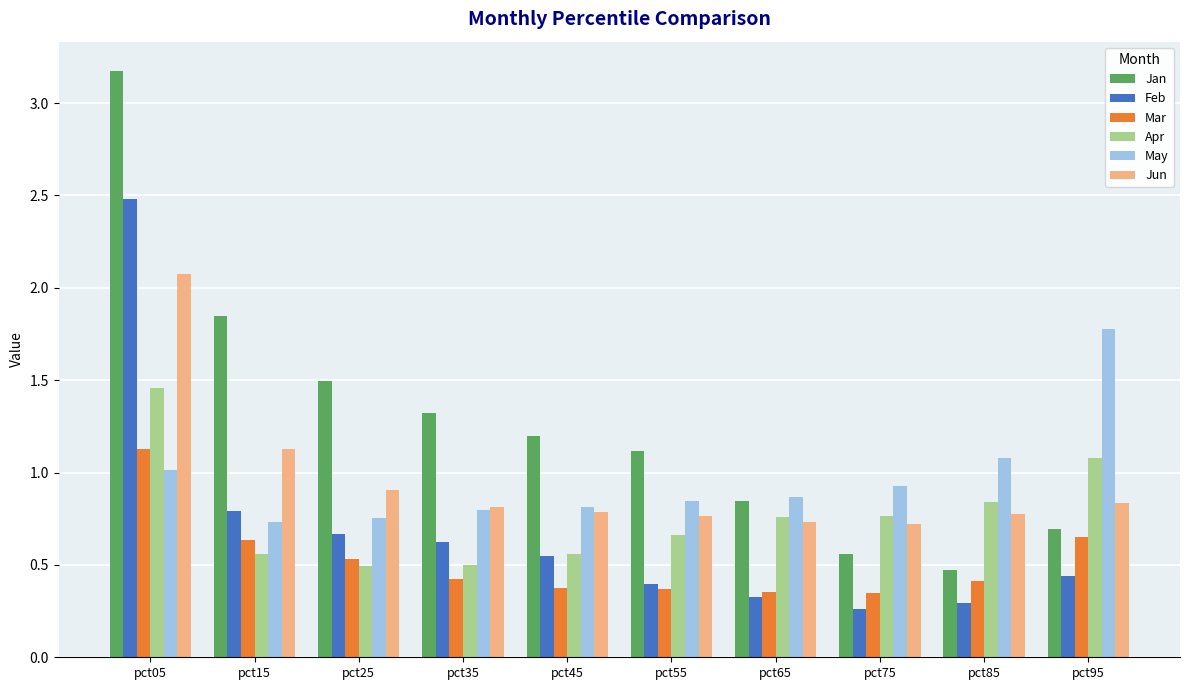

Which series has the largest total across all categories?

Jan